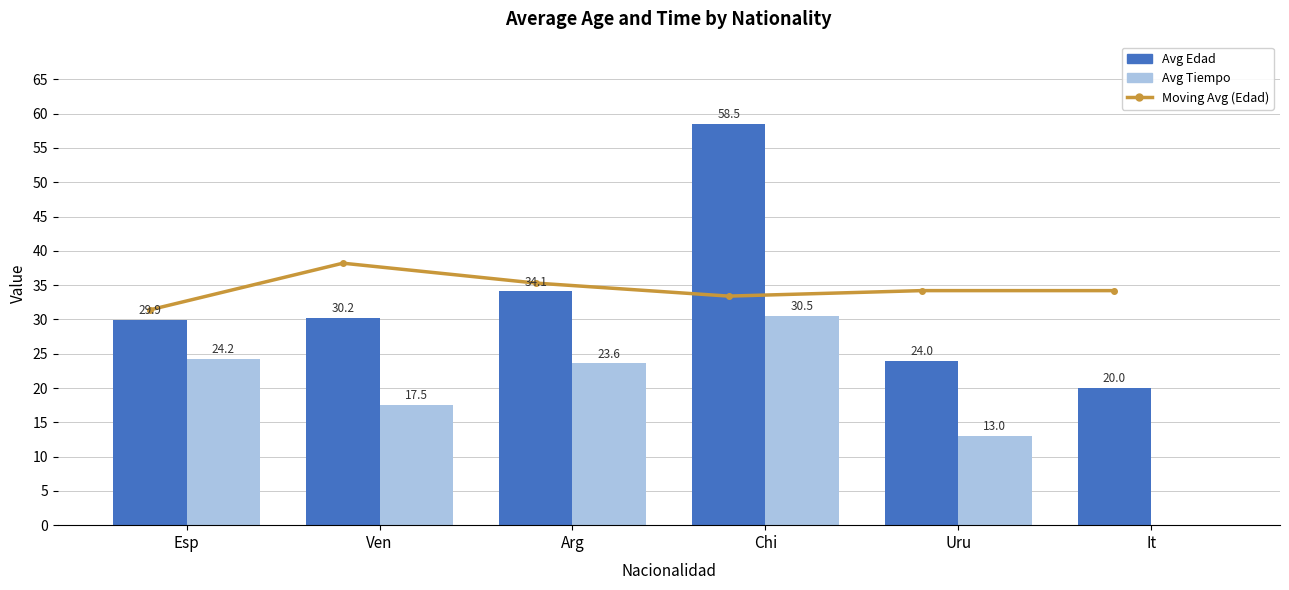

What position from the left is Chi?

4